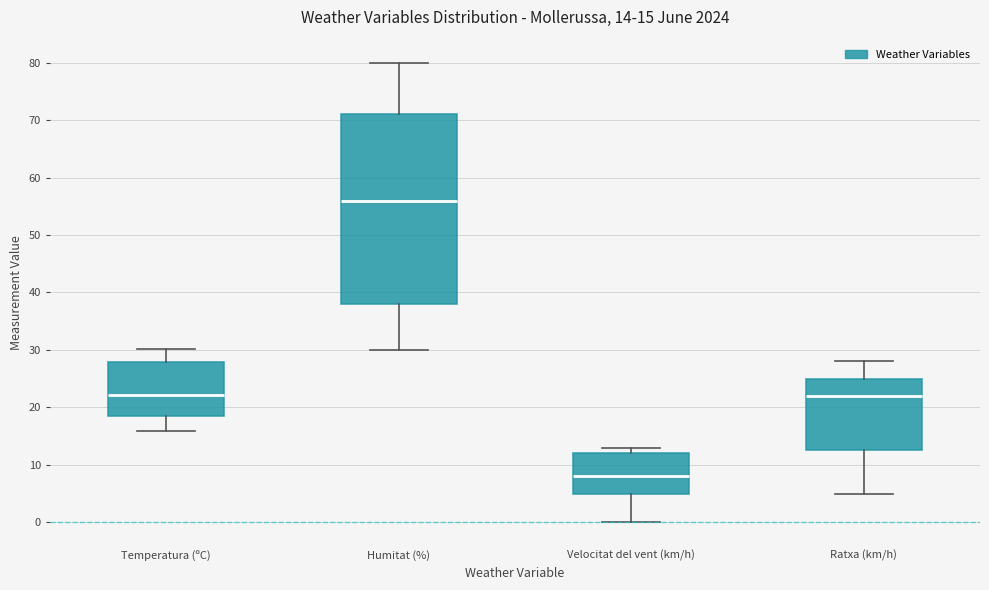

Which box is the tallest, from its lower edge to its upper edge?

Humitat (%)